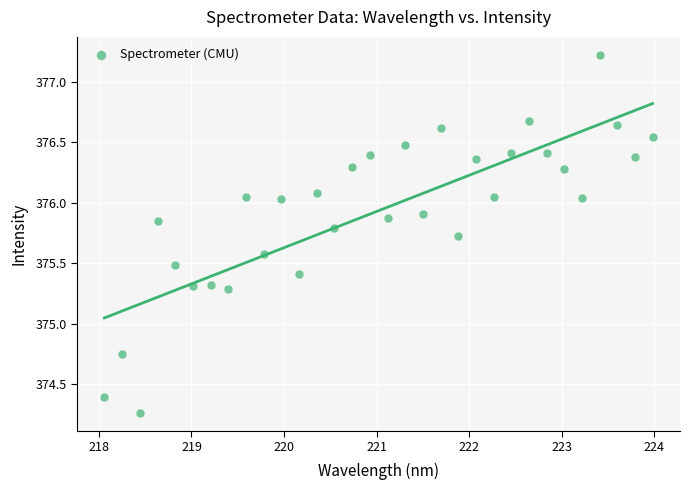

What is the range of X values (max minus min)?

5.9